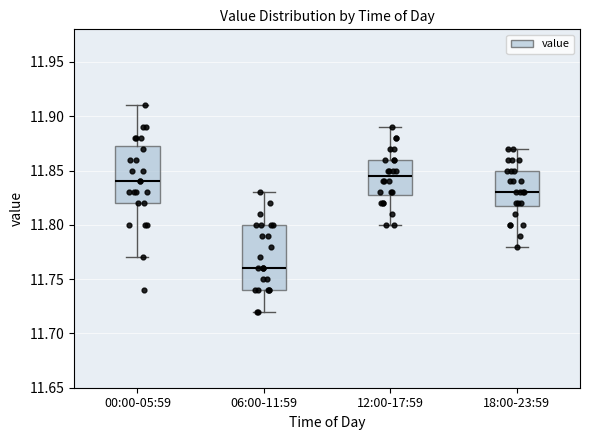

Where does the lower whisker of the box for 06:00-11:59 end on the y-axis? The values are not printed on the chart, so give them approximately, as read against the axis.

11.720